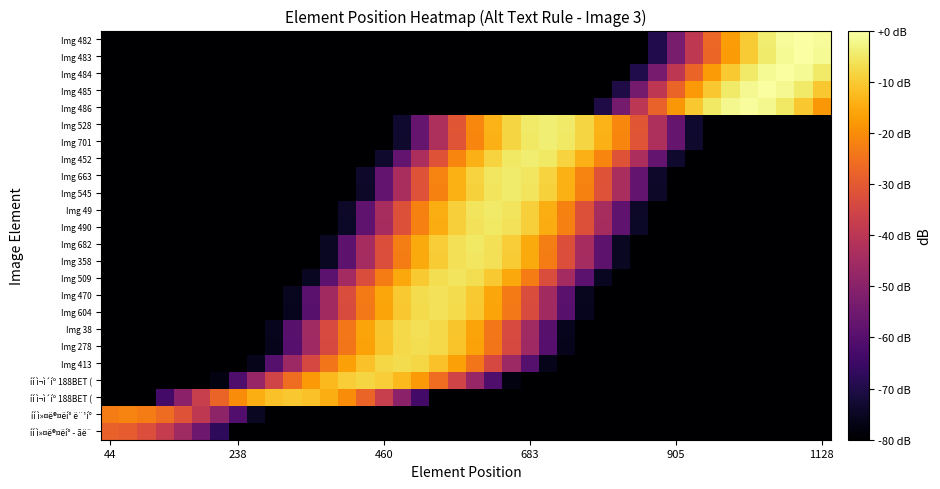

At how many categories does at least one series exceed -38?

40